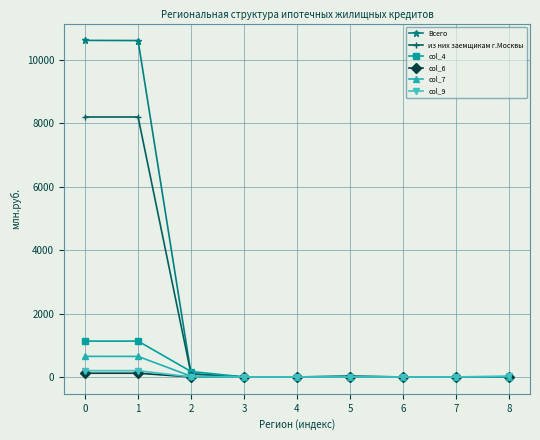

The value of из них заемщикам г.Москвы at 1 is 10942. True or false?

False